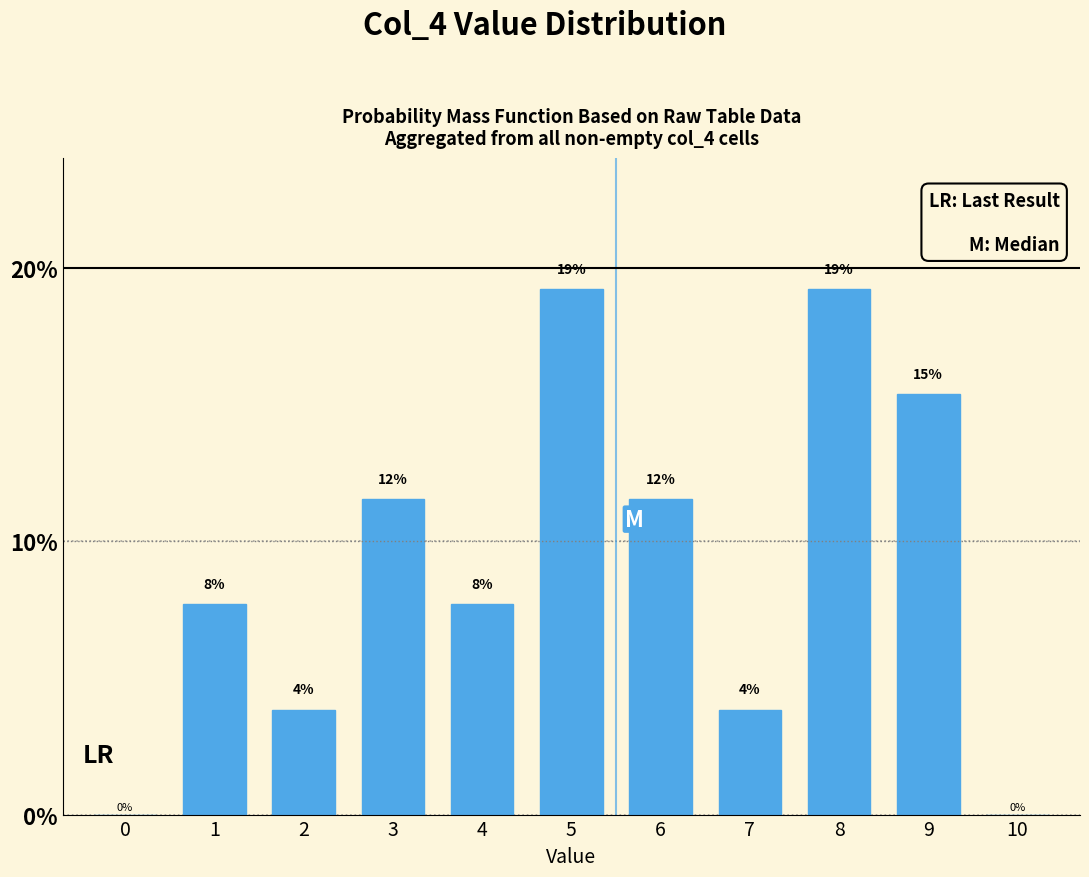

Are the bars horizontal?

No